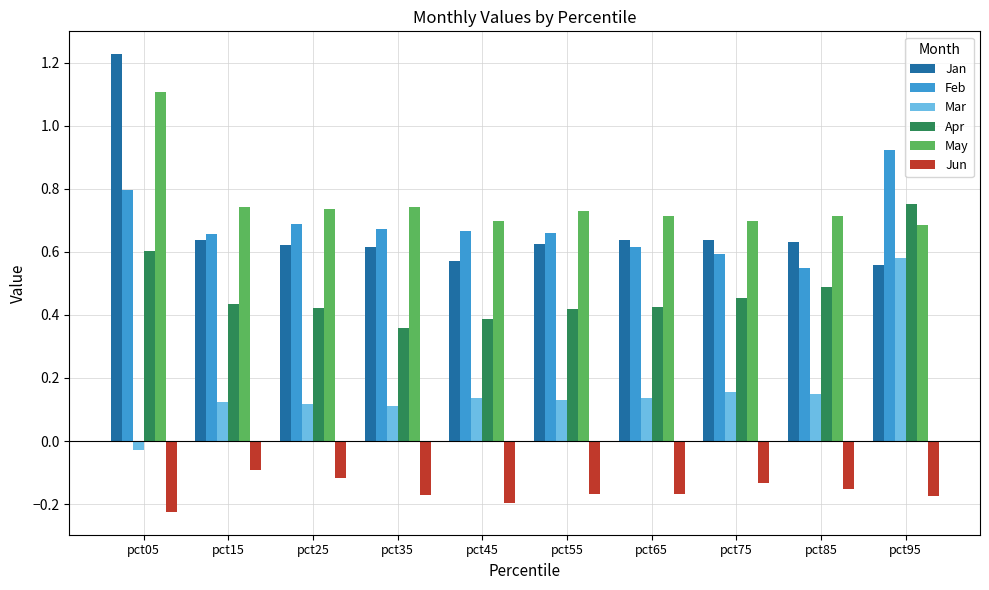

List the series in order of their peak value, highest first.

Jan, May, Feb, Apr, Mar, Jun